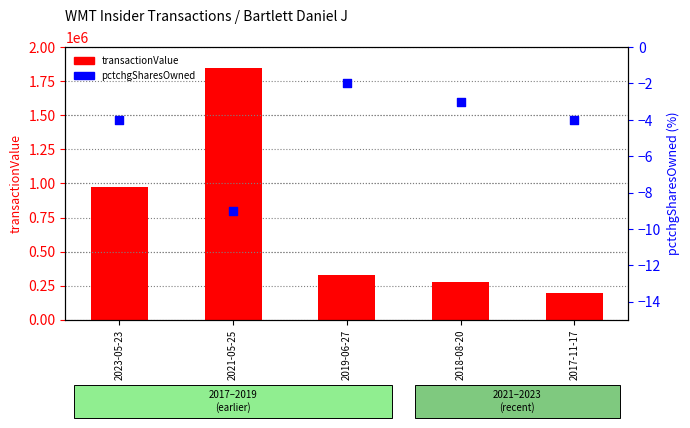

What are all the series names shown in the legend?

transactionValue, pctchgSharesOwned